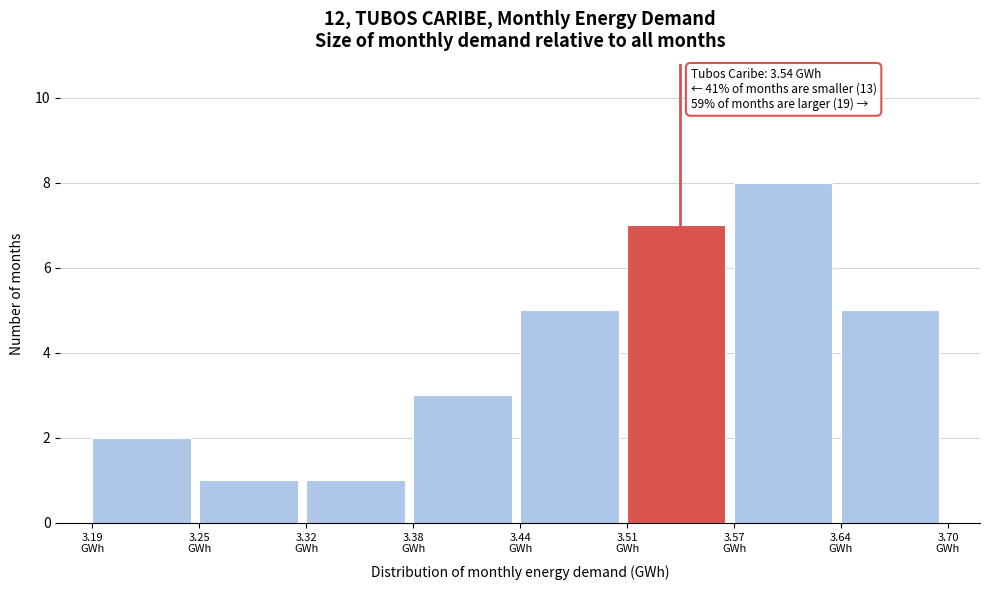

Over which range of the x-axis is the bar tallest?

3.57 to 3.64